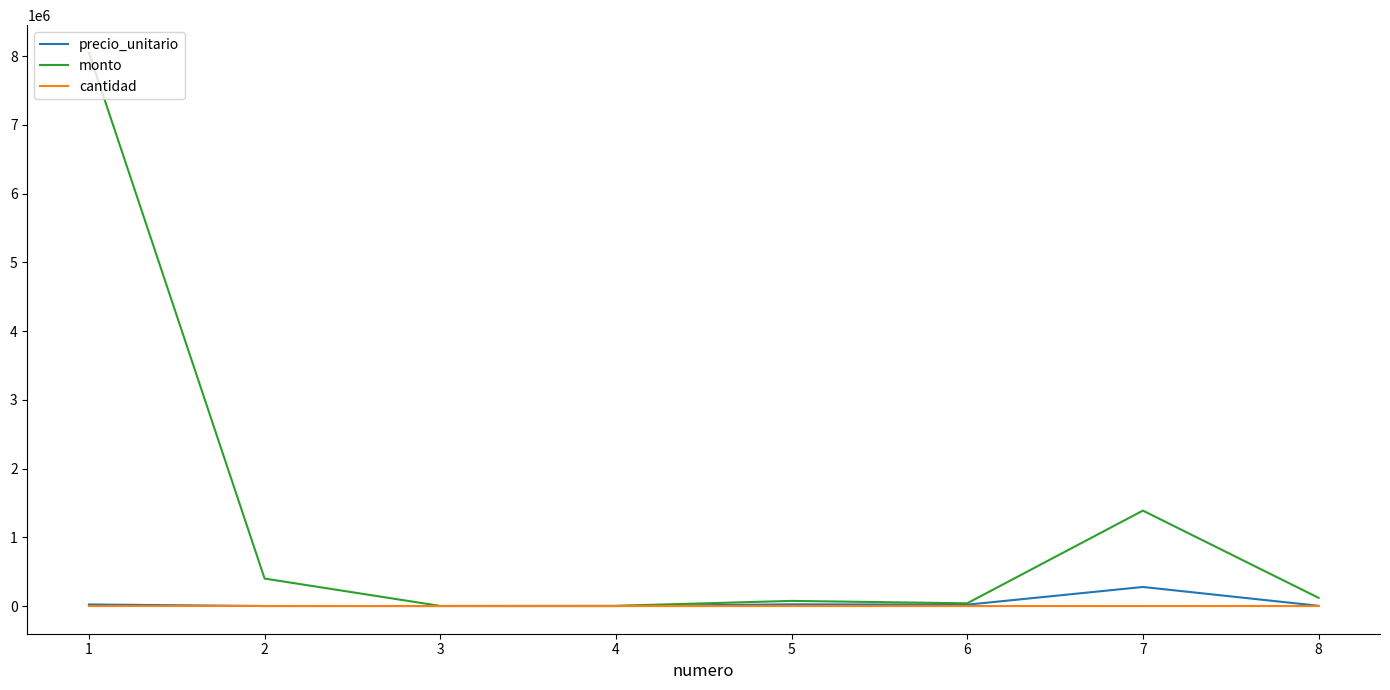

Is it true that monto equals 1750 at 3?

True